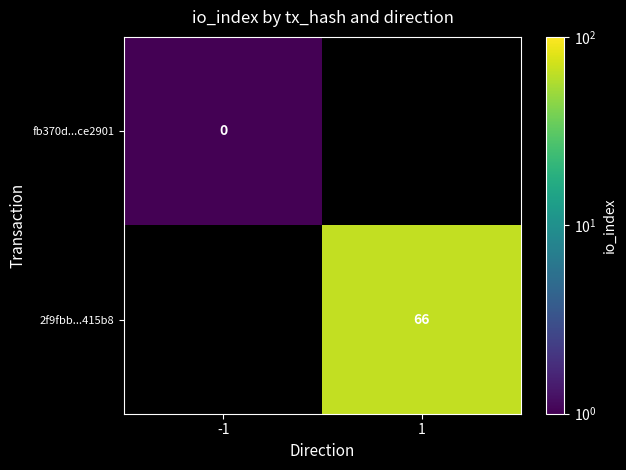

True or false: 2f9fbb...415b8 has a value of 66.0 at 1.

True